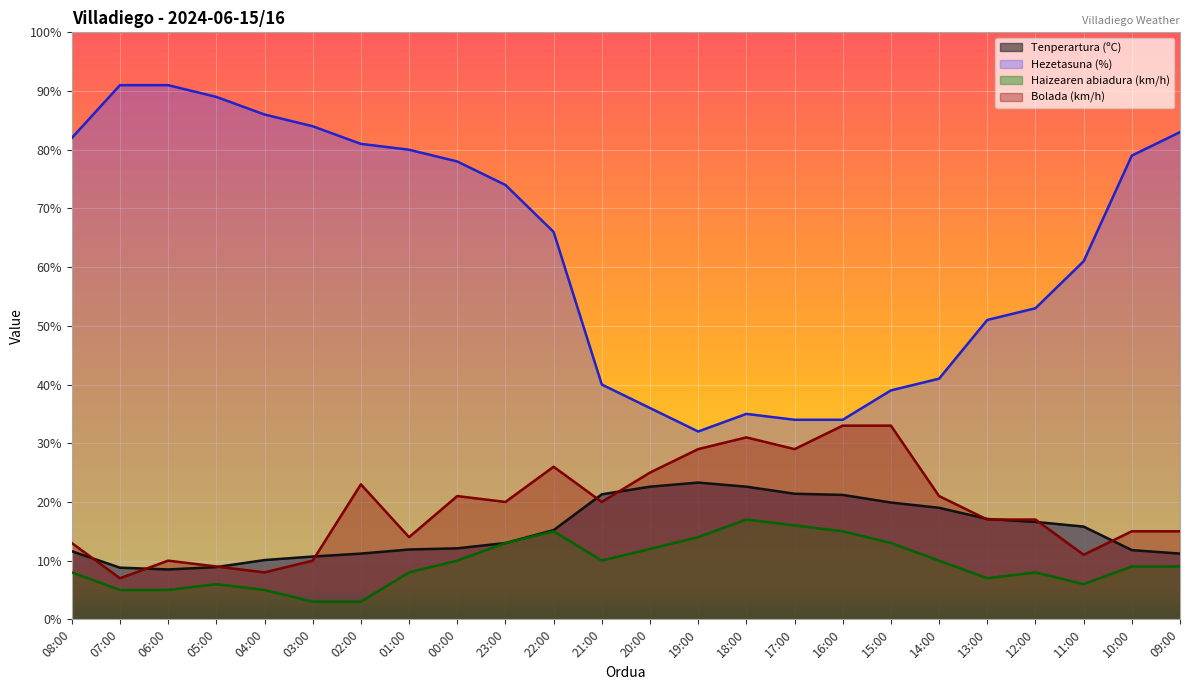

The value of Haizearen abiadura (km/h) at 04:00 is 7.6. True or false?

False